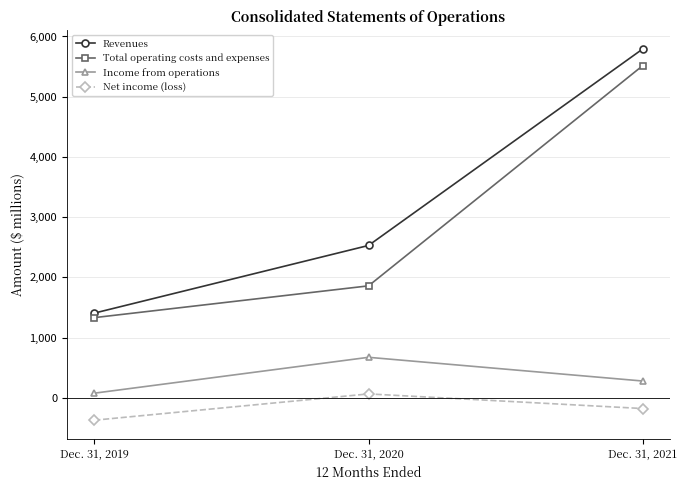

How many values in the Total operating costs and expenses series are below 1858?

1